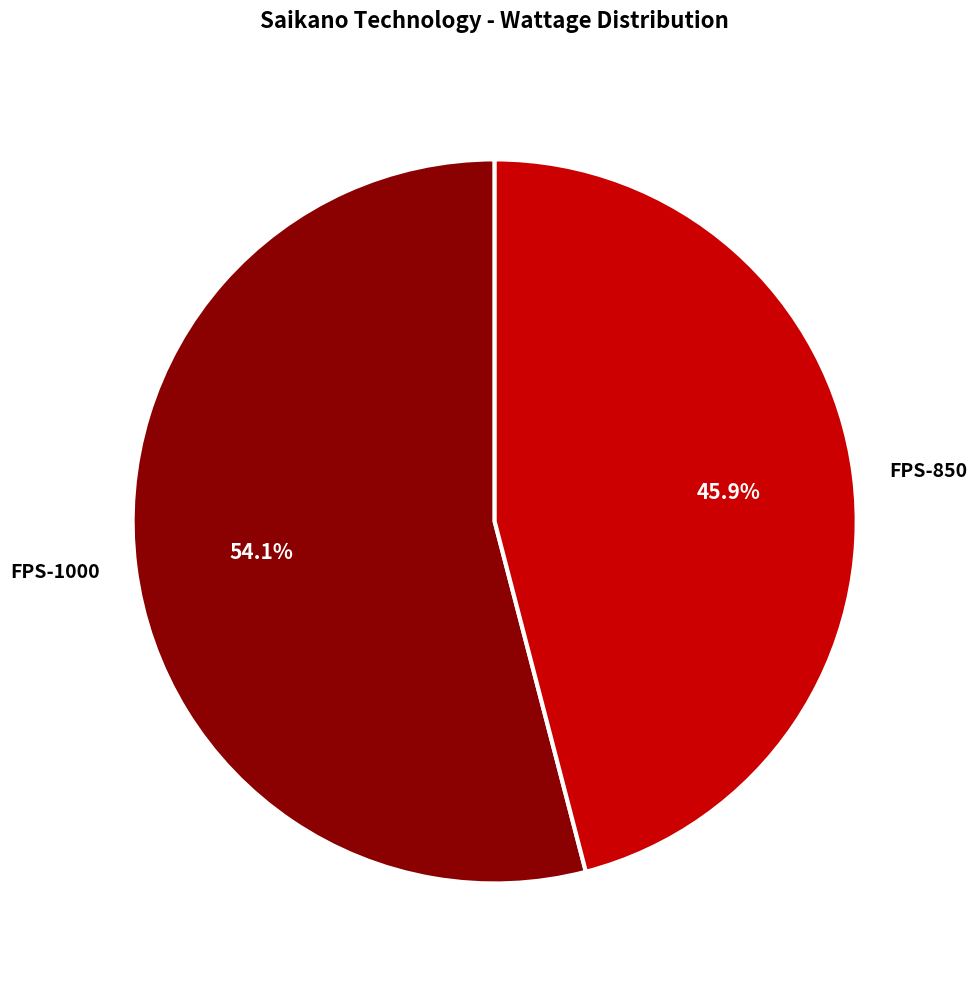

What is the majority slice?

FPS-1000